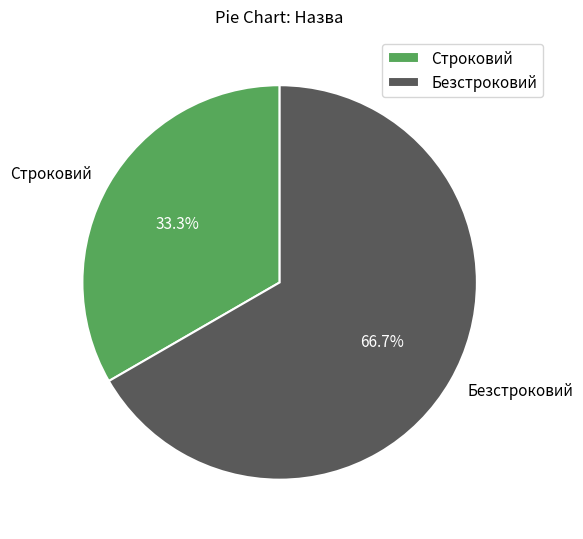

Combined, do Безстроковий and Строковий account for over 50%?

Yes